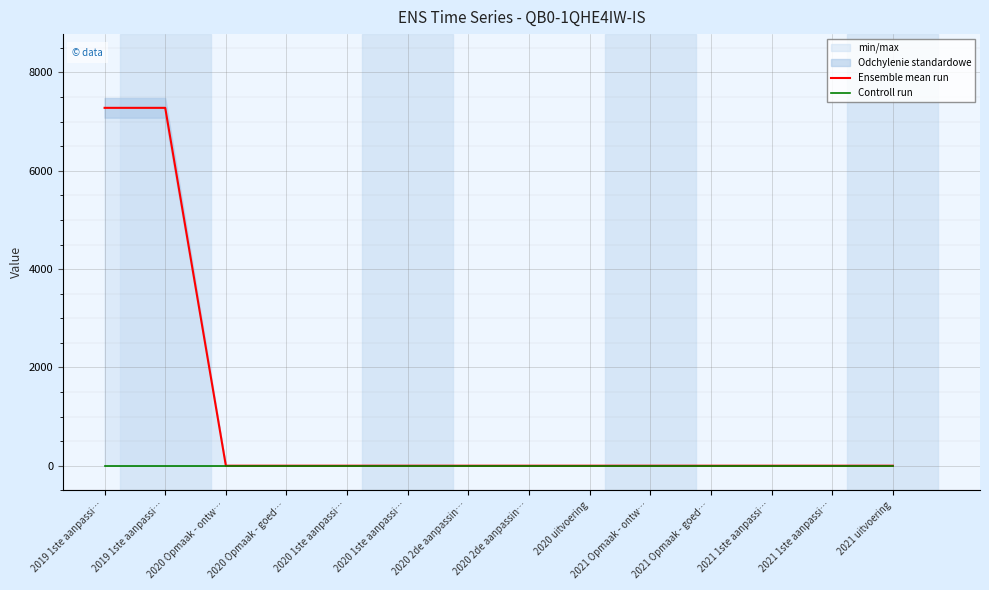

True or false: Controll run and Ensemble mean run cross at least once.

False